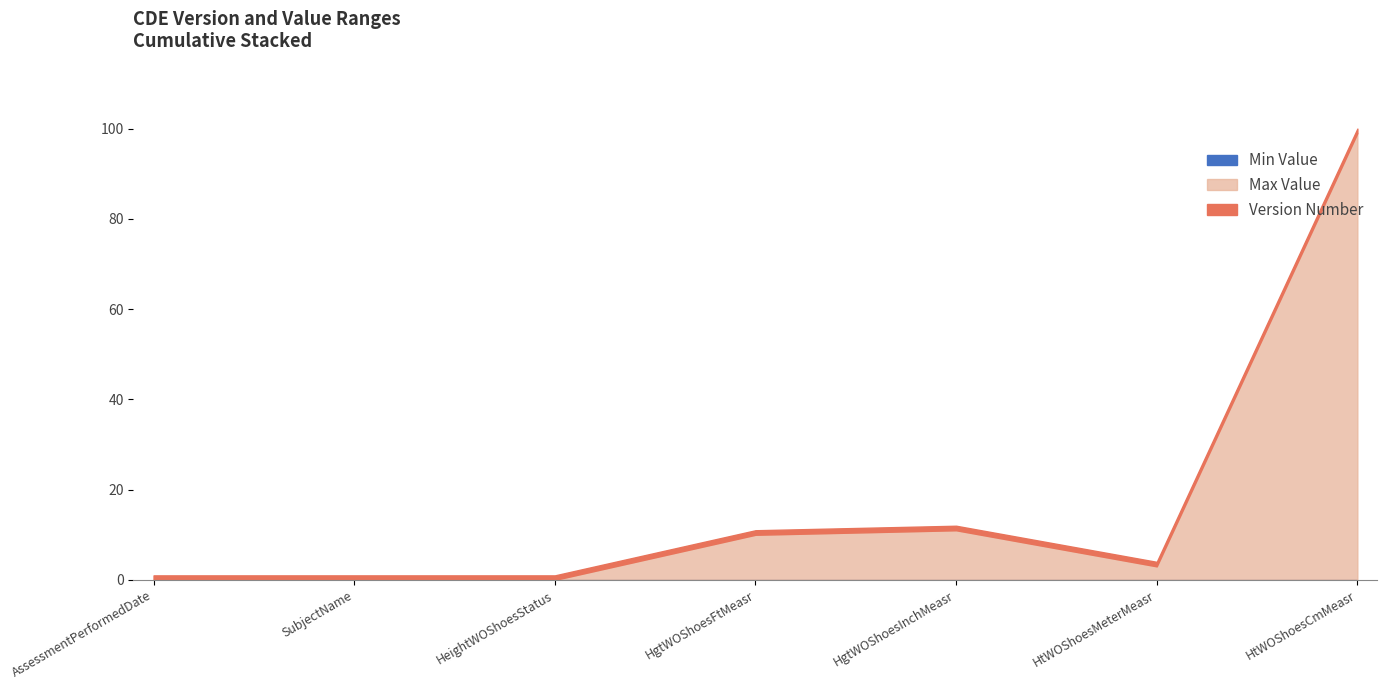

What is the highest value of the Max Value series?

99